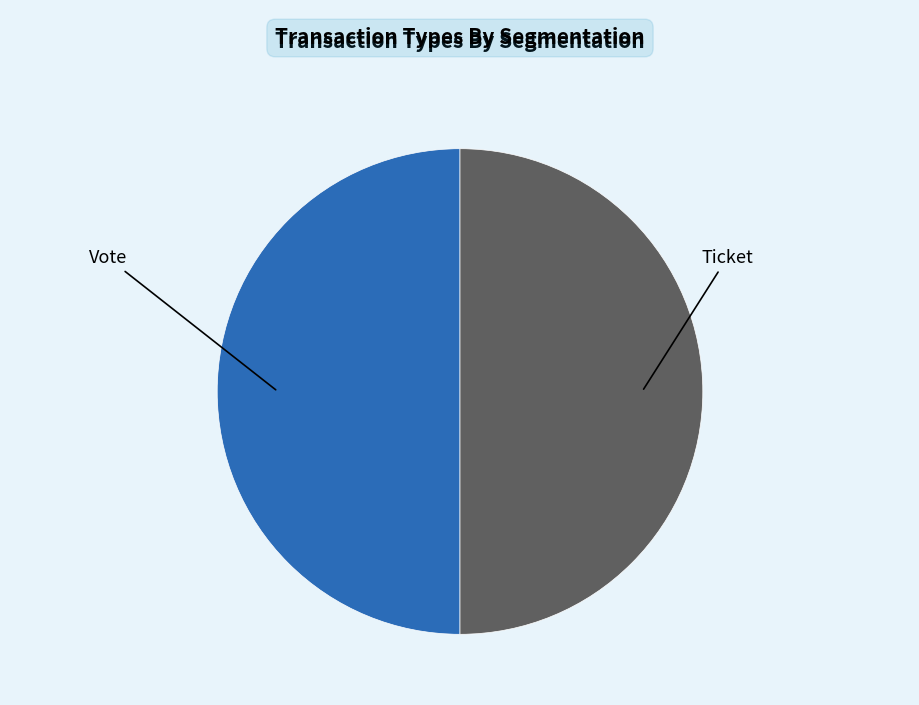

Approximately how many times larger is the value at Ticket compared to Vote?

1.0